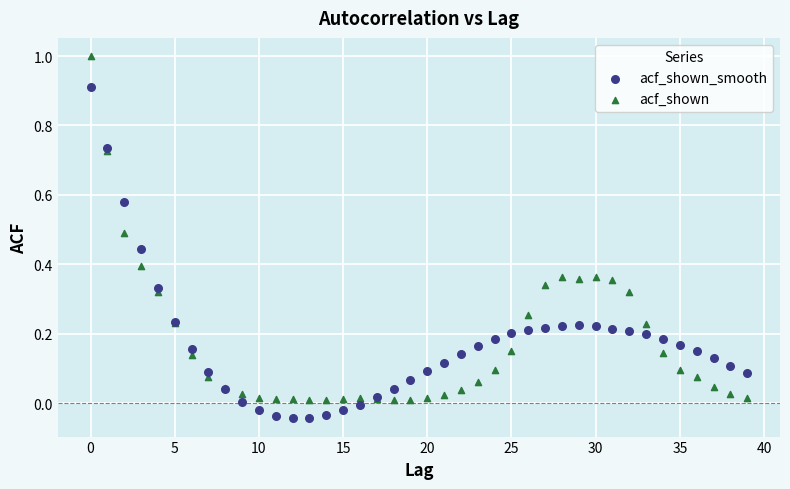

Which series contains the highest Y value?

acf_shown